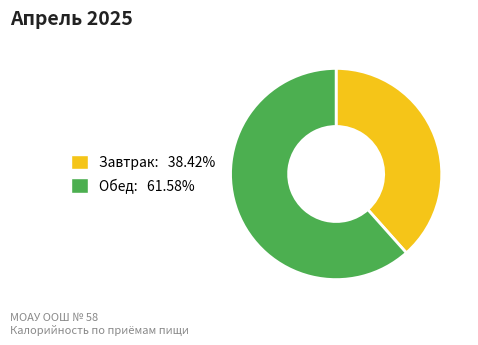

Which slice is the smallest?

Завтрак